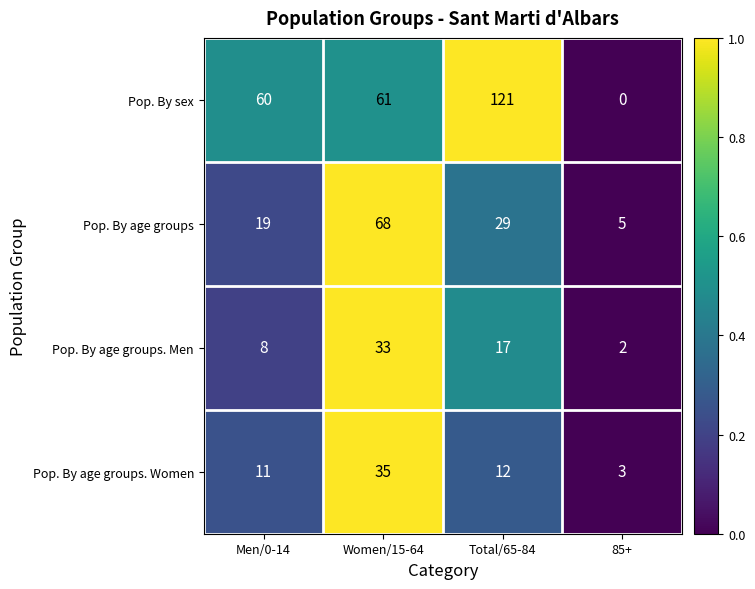

Reading left to right, extract all data points from this chart.

Pop. By sex: Men/0-14=60	Women/15-64=61	Total/65-84=121	85+=0
Pop. By age groups: Men/0-14=19	Women/15-64=68	Total/65-84=29	85+=5
Pop. By age groups. Men: Men/0-14=8	Women/15-64=33	Total/65-84=17	85+=2
Pop. By age groups. Women: Men/0-14=11	Women/15-64=35	Total/65-84=12	85+=3